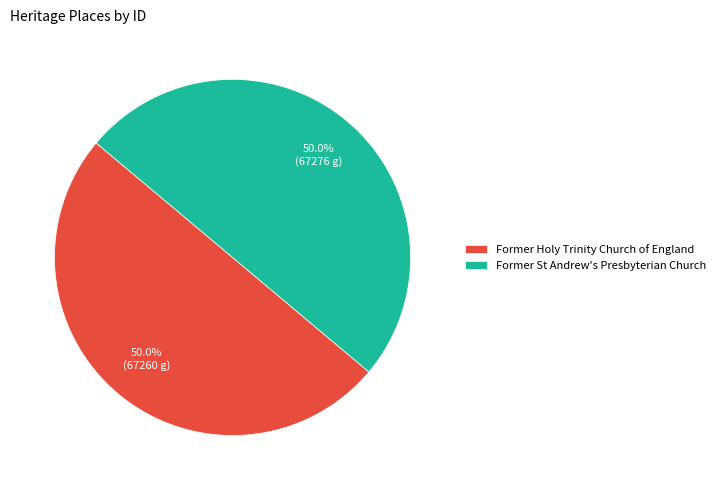

What percentage is the Former Holy Trinity Church of England slice, to the nearest percent?

50%